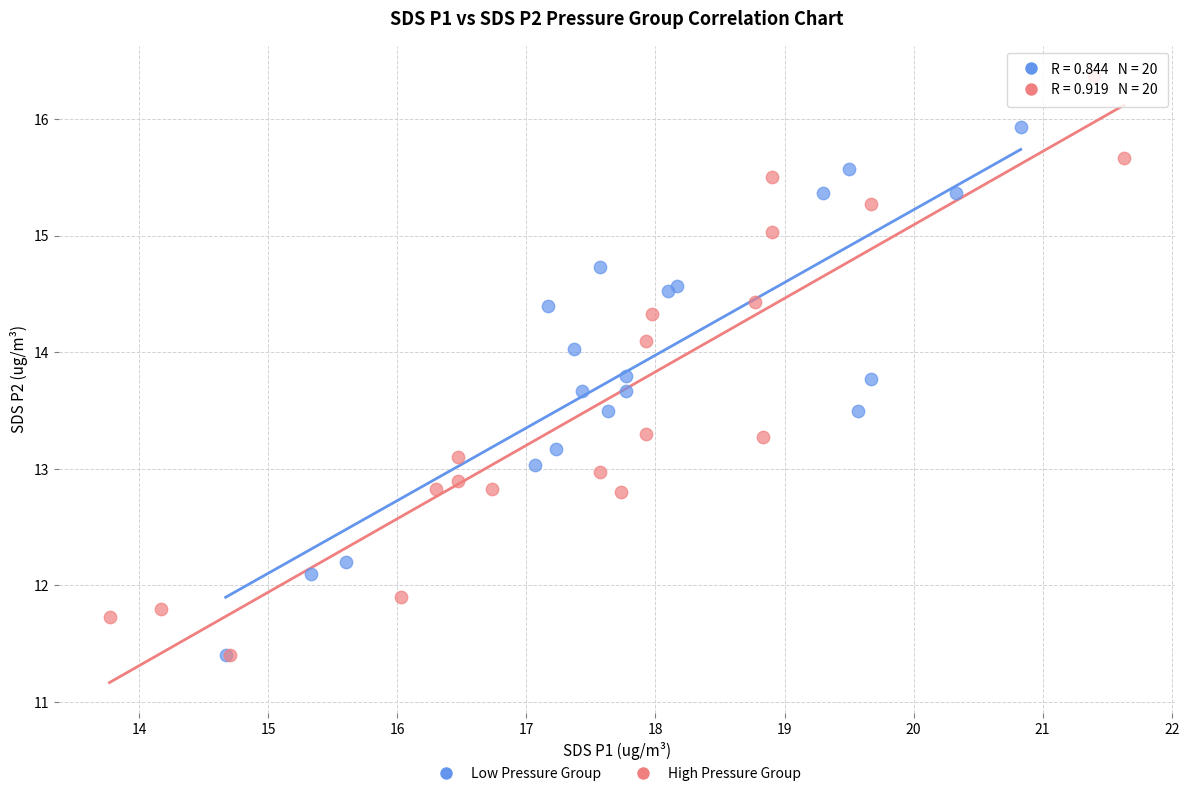

Which series has the widest spread of Y values?

High Pressure Group